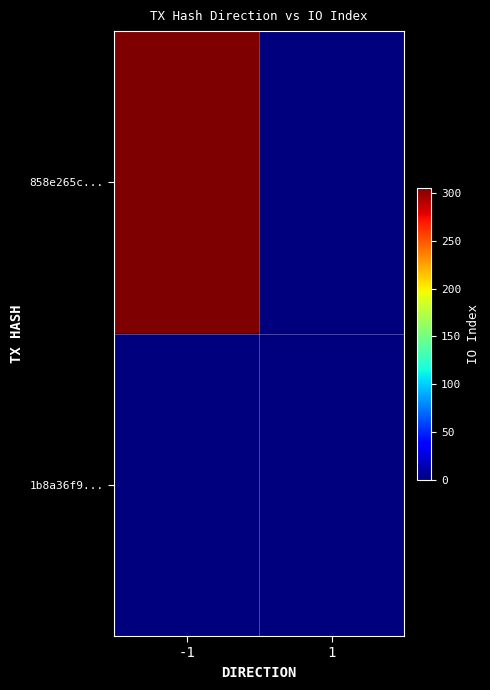

Which category has the highest value across all series?

-1